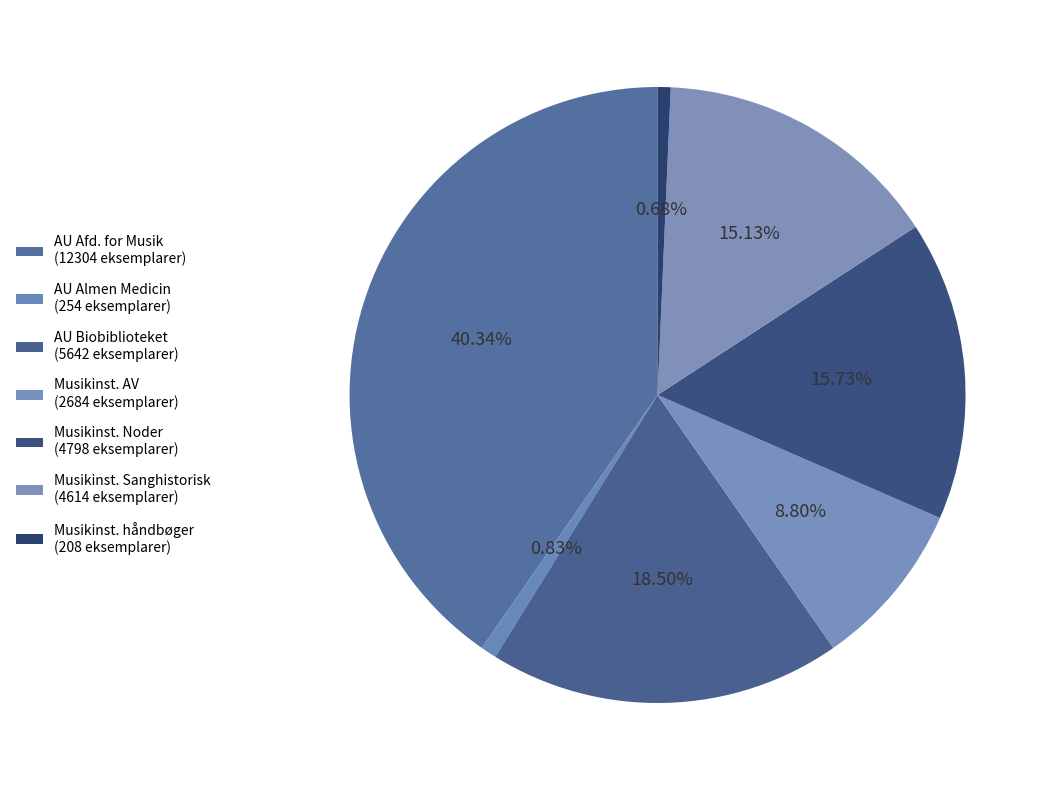

To the nearest percent, what is the average slice percentage?

14%